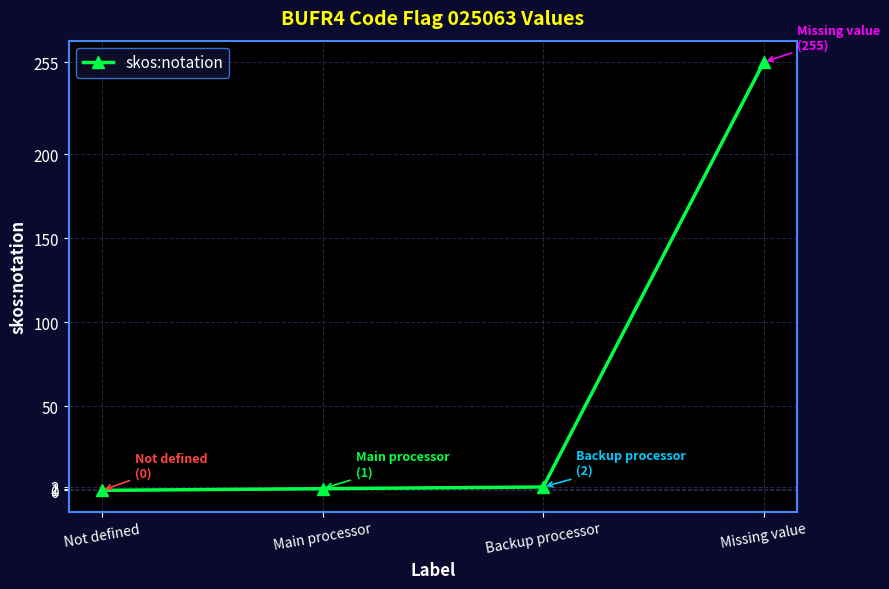

The value at Missing value is 406. True or false?

False